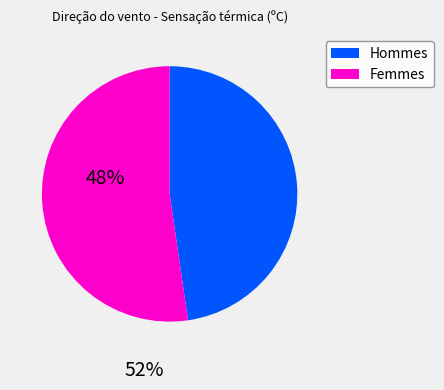

Is there a majority slice in this chart?

Yes